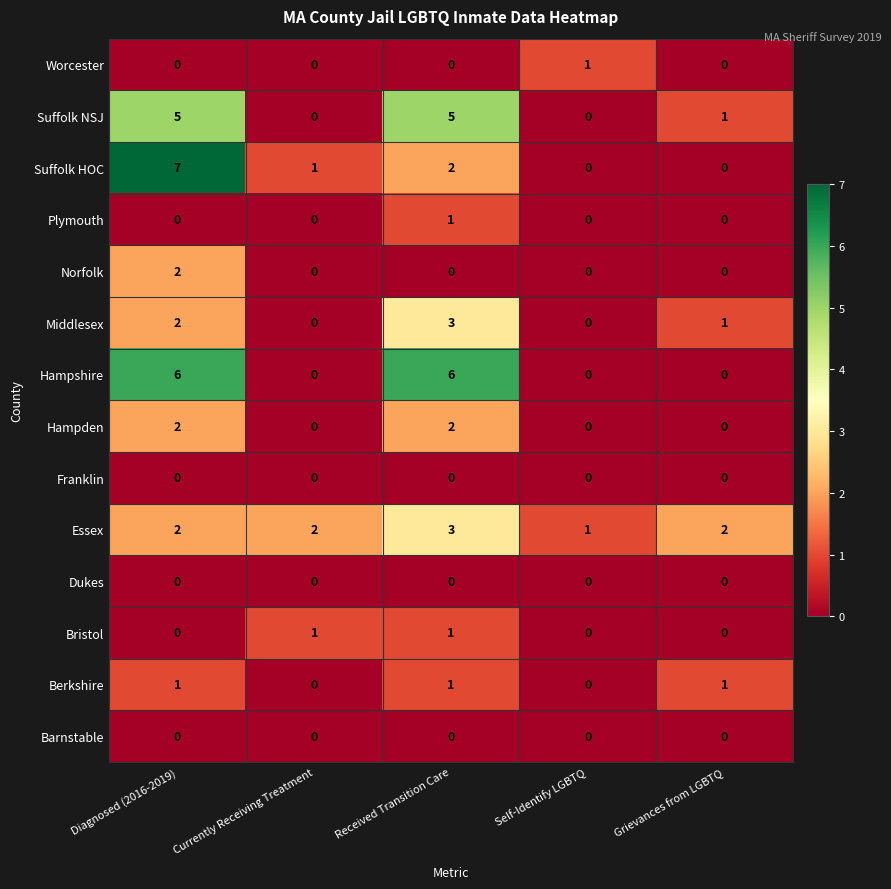

The Bristol series shows 0 at Grievances from LGBTQ. True or false?

True